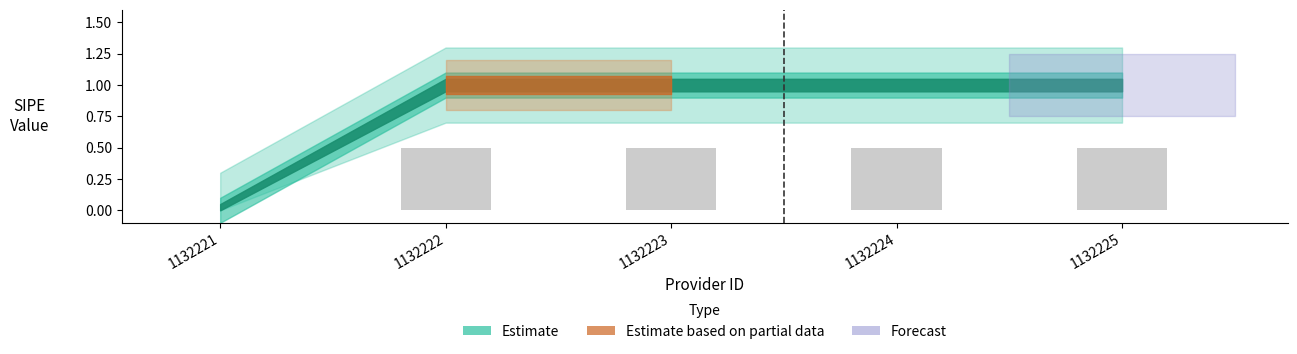

The value at 1132224 is 0.5. True or false?

True